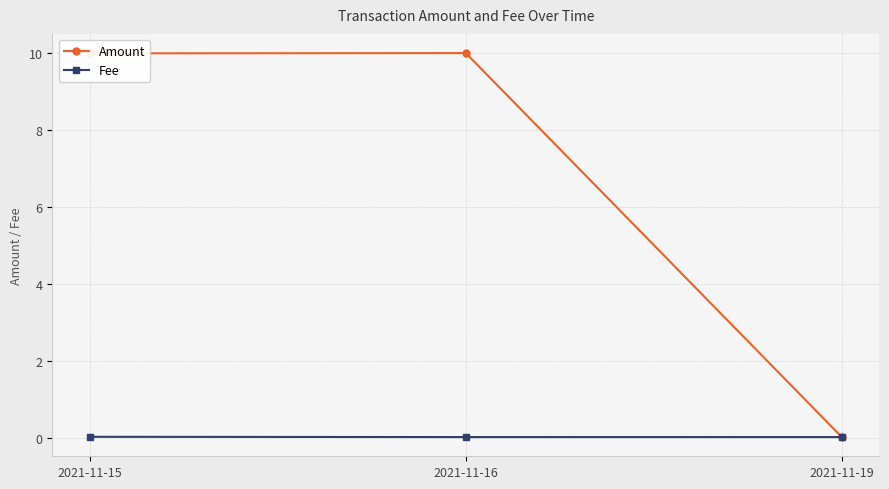

At which label does Amount first exceed 9?

2021-11-15